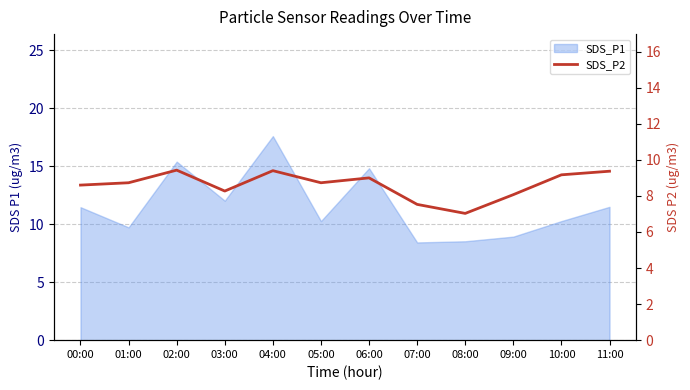

What is the label of the 4th point from the left?

03:00